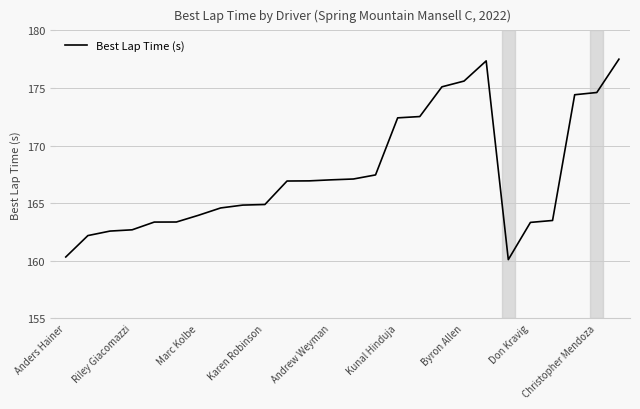

What is the difference between the maximum and minimum values?

17.4